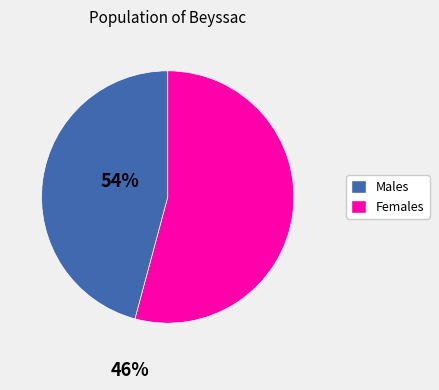

Does any single category account for the majority?

Yes